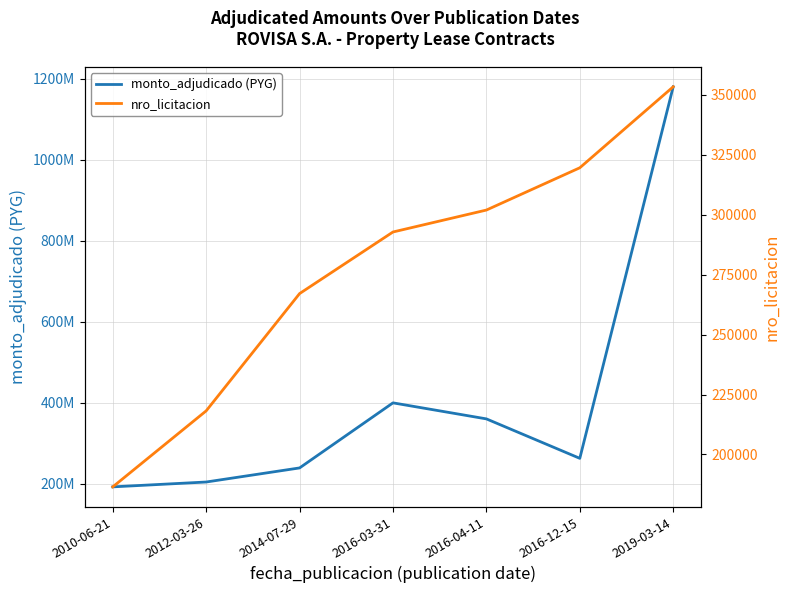

What is the average value of the monto_adjudicado (PYG) series?

405361835